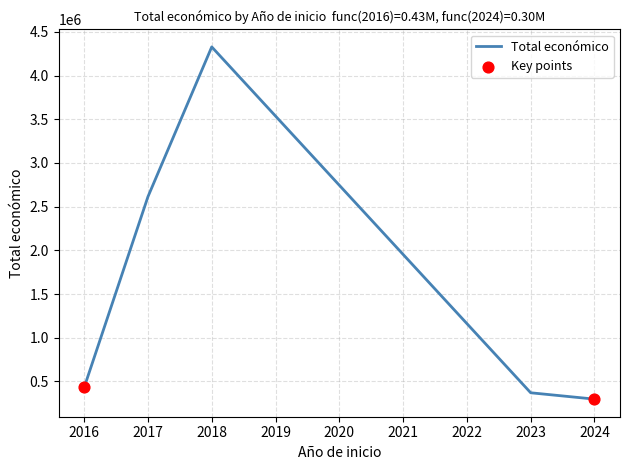

Approximately how many times larger is the value at 2023 compared to 2018?

0.1